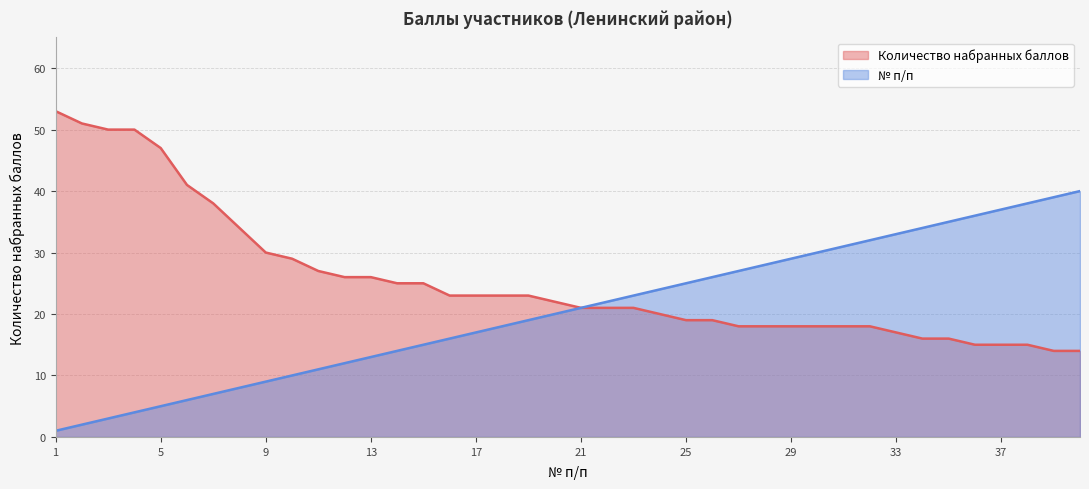

Is the value of № п/п at 27 greater than the value of Количество набранных баллов at 19?

Yes